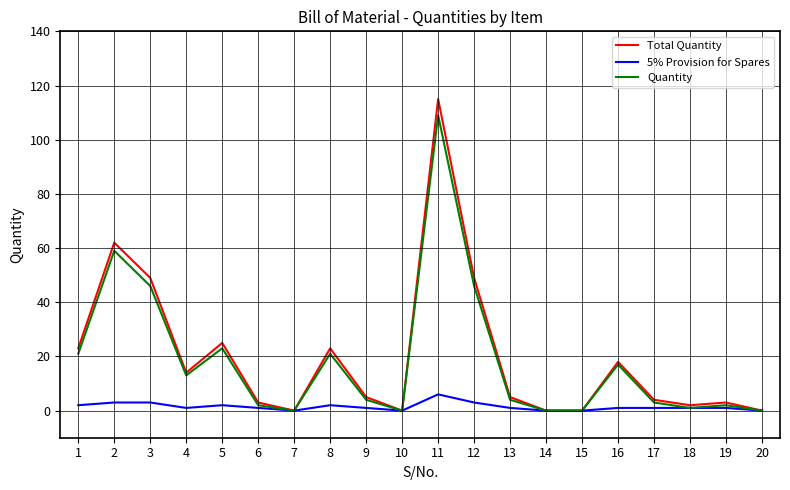

At which category is the sum across all series the highest?

11